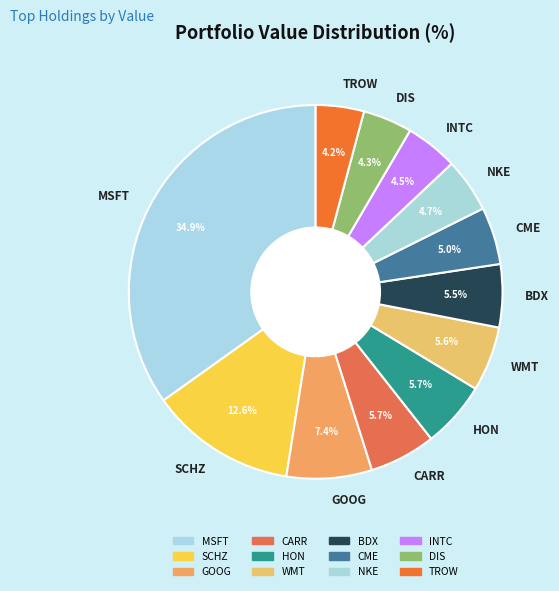

How many slices are in this pie chart?

12